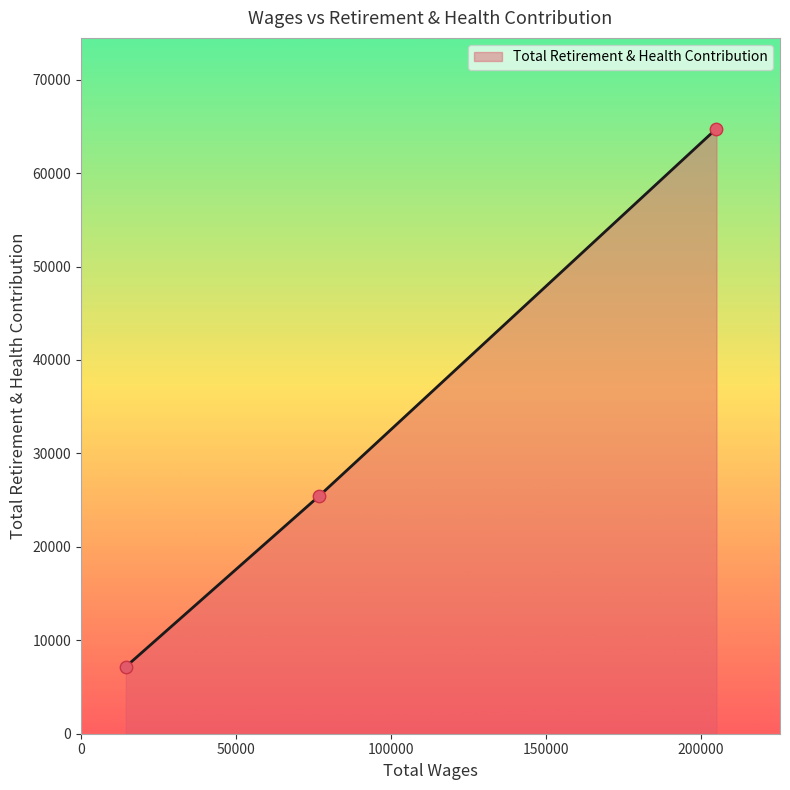

What is the greatest value displayed?

64760